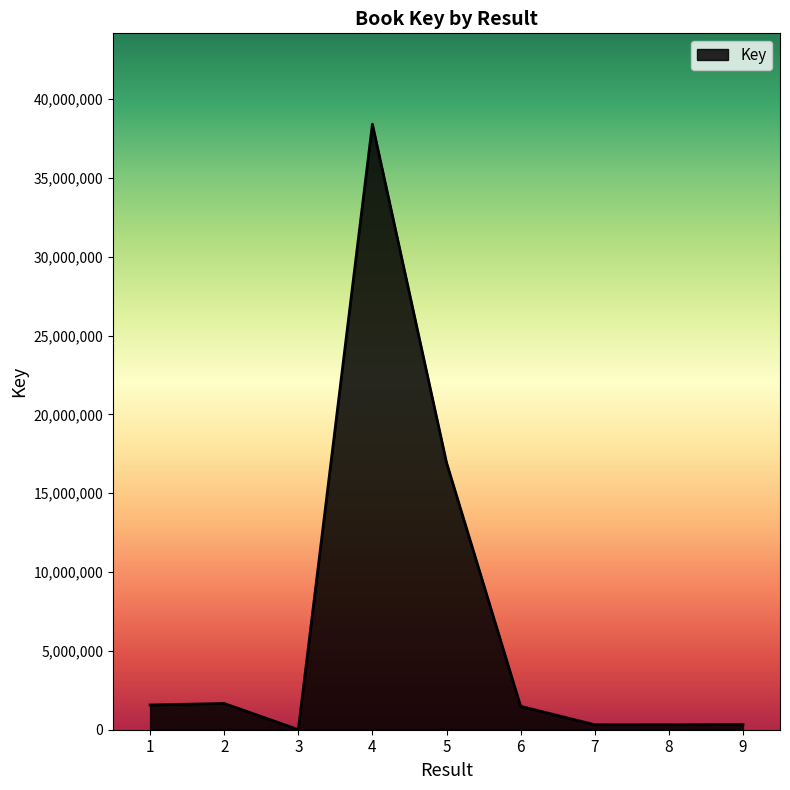

Where is the first local minimum?

3